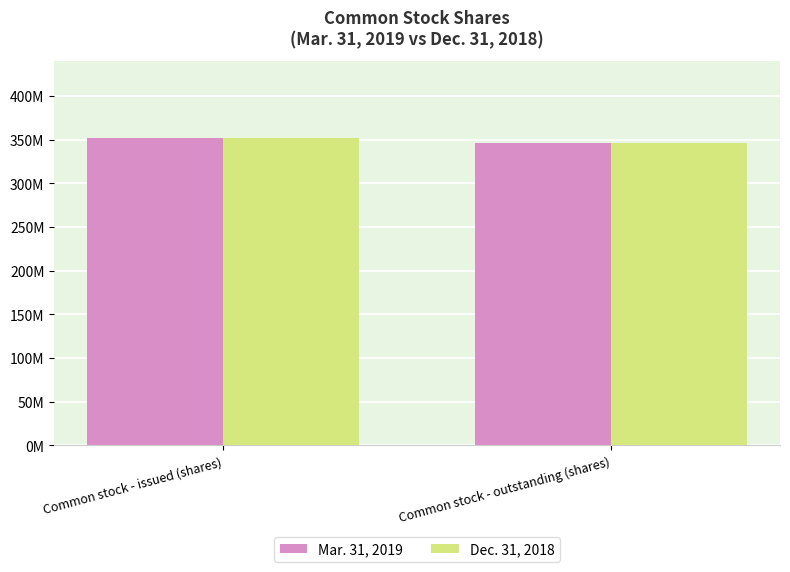

Which has a higher value, Common stock - issued (shares) or Common stock - outstanding (shares)?

Common stock - issued (shares)